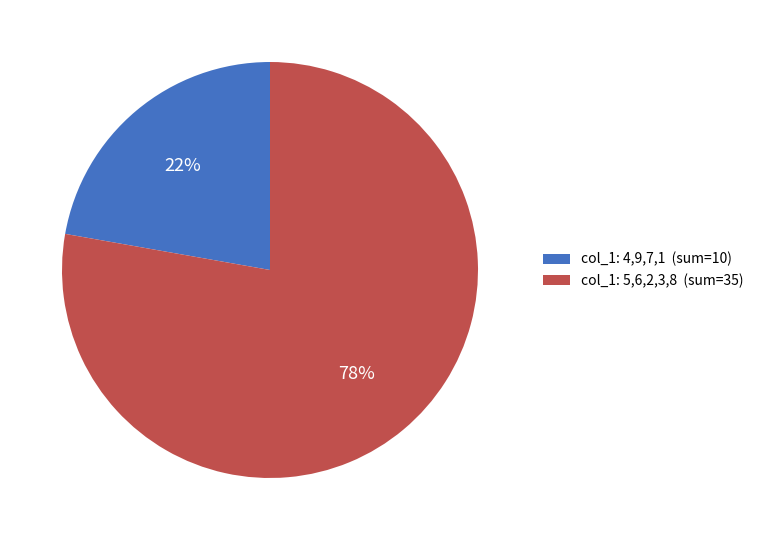

Do col_1: 4,9,7,1 (sum=10) and col_1: 5,6,2,3,8 (sum=35) together represent more than half of the pie?

Yes